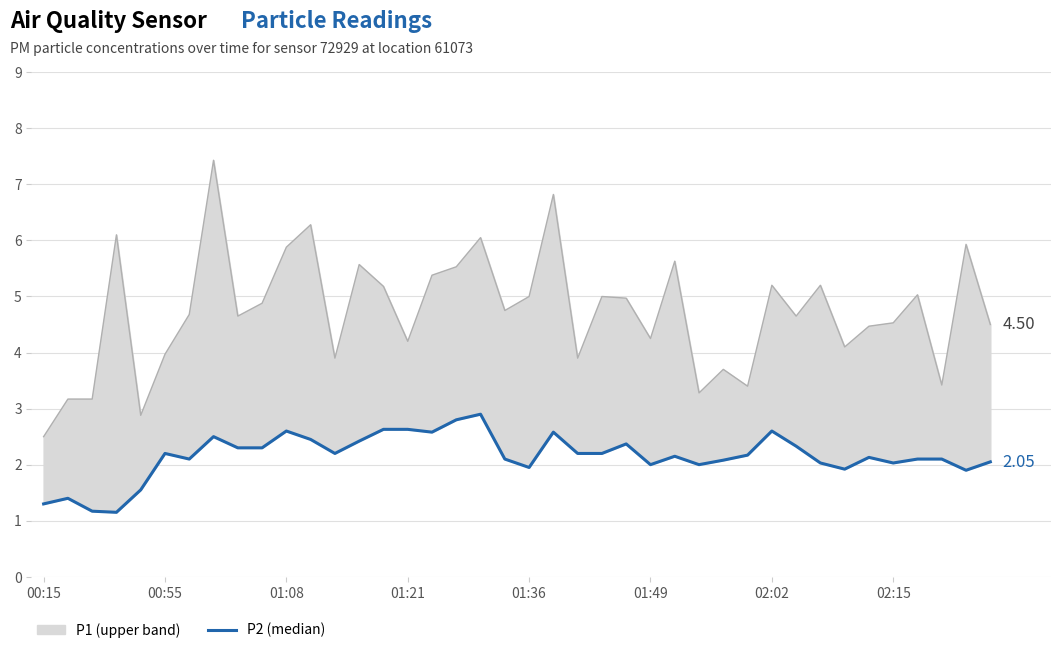

Which series has the widest spread of values?

P1 (upper)